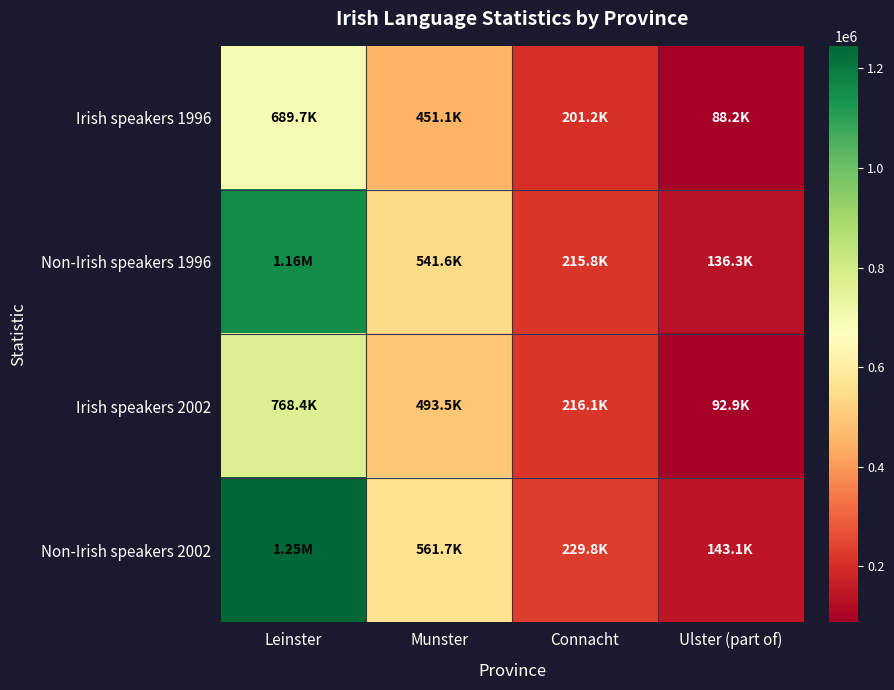

What is the minimum value shown in the chart?

88178